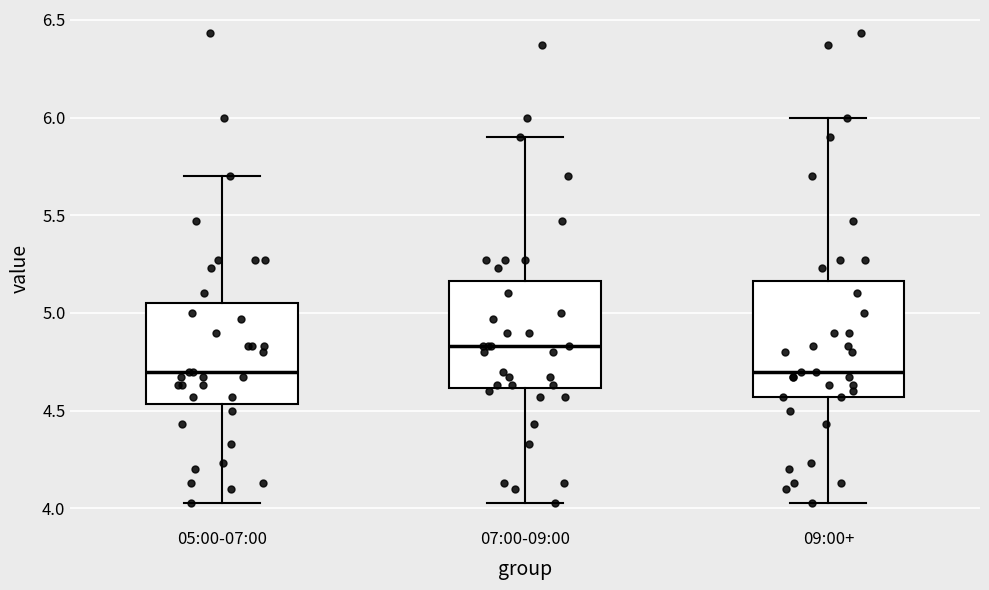

Reading left to right, read every box against the y-axis: the position of its median line, the range the box covers, and the ends of its whiskers. The values are not printed on the chart, so give them approximately, as read against the axis.

05:00-07:00: median 4.70, box 4.55 to 5.05, whiskers 4.05 to 5.70
07:00-09:00: median 4.85, box 4.60 to 5.15, whiskers 4.05 to 5.90
09:00+: median 4.70, box 4.55 to 5.15, whiskers 4.05 to 6.00